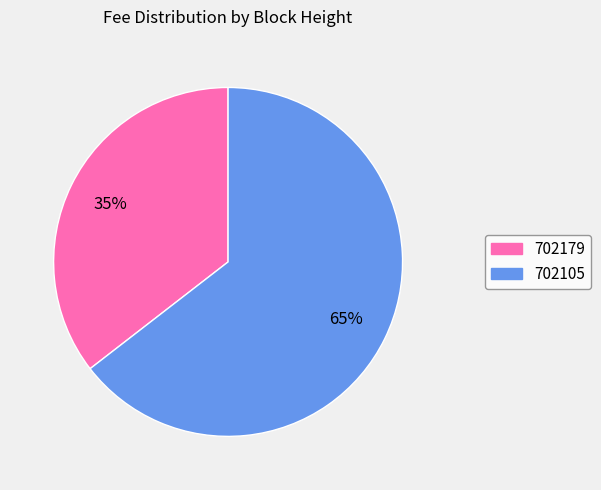

True or false: 702179 accounts for 21% of the total.

False